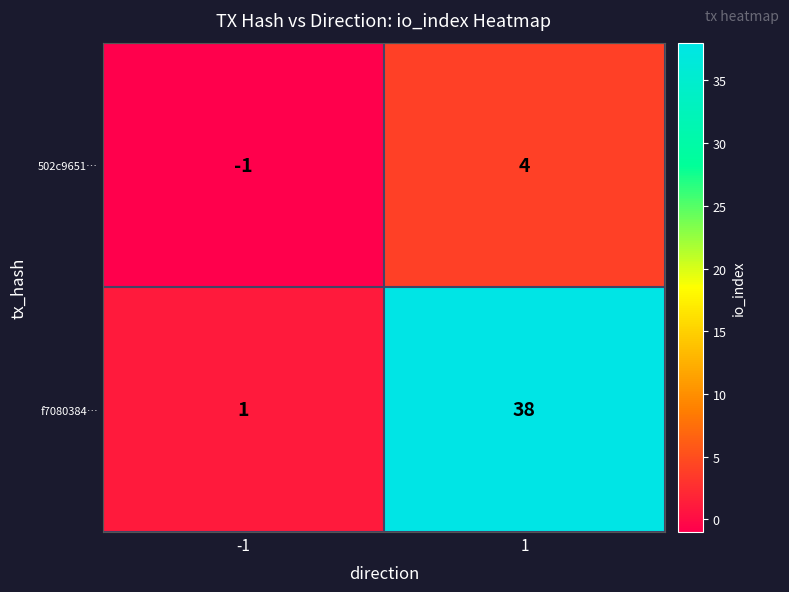

The value of 502c9651… at 1 is 7. True or false?

False